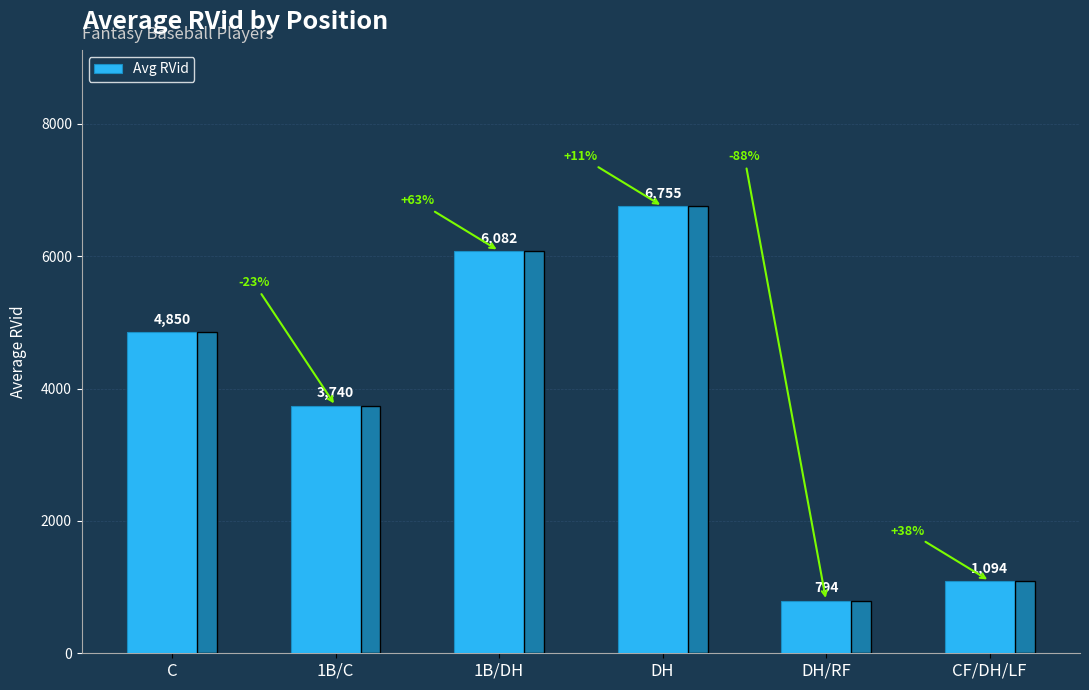

At which label is the value closest to 3774?

1B/C